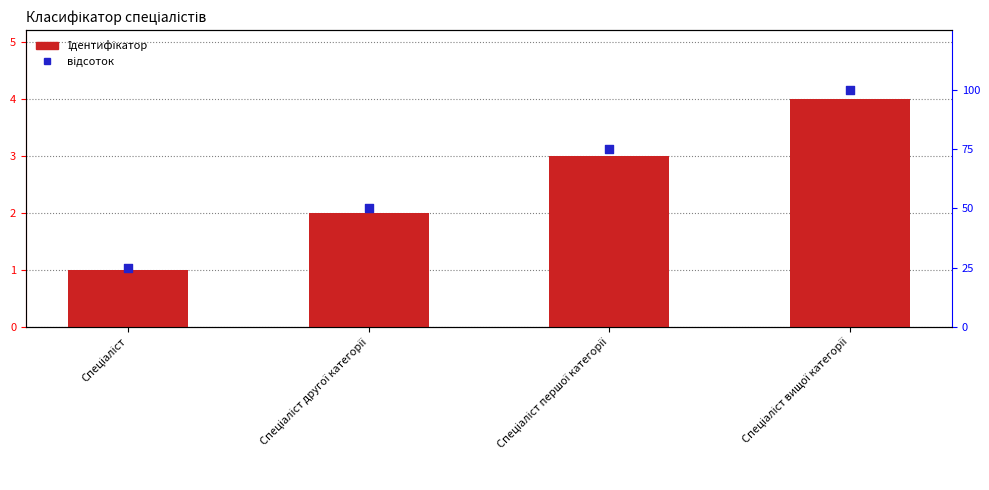

At how many categories does at least one series exceed 8?

4